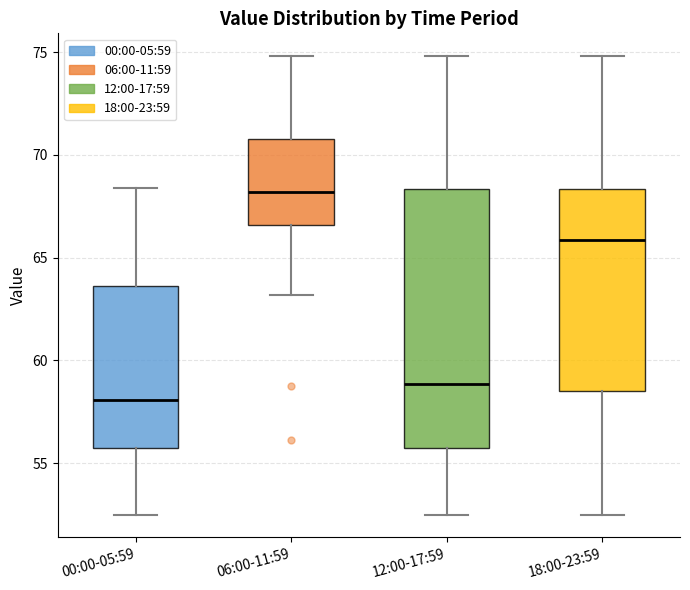

Comparing the boxes themselves (not the whiskers), which one is the tallest?

12:00-17:59